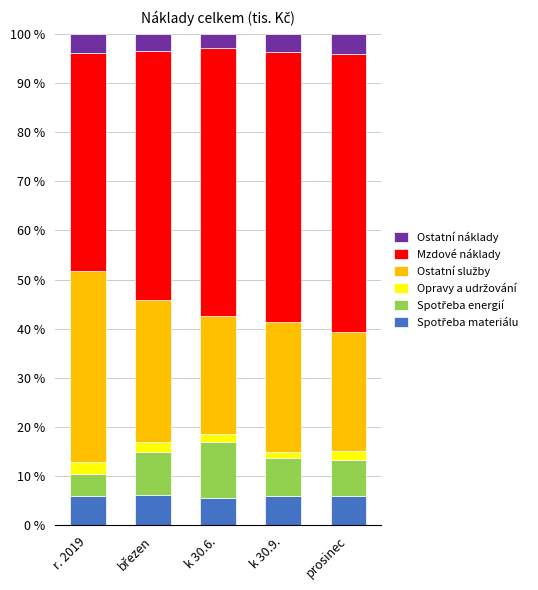

What is the difference between the Ostatní služby values at prosinec and k 30.9.?

2.0